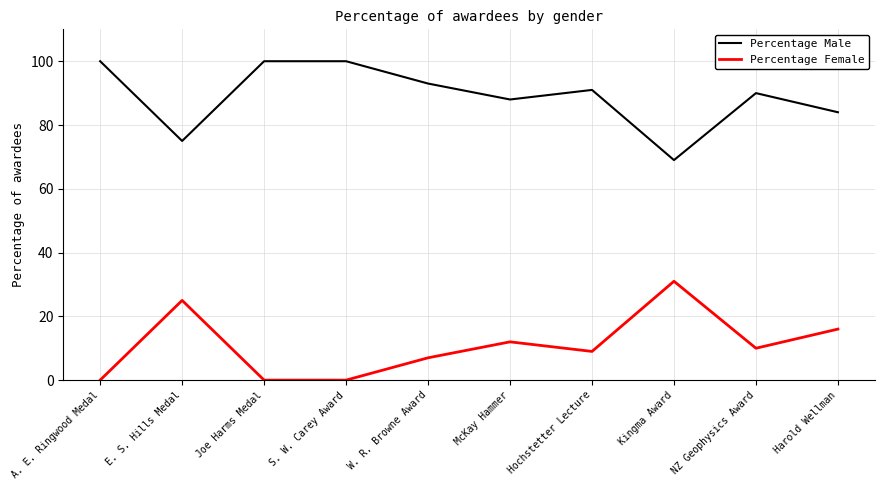

Reading left to right, list all the values displayed in this chart.

Percentage Male: 100	75	100	100	93	88	91	69	90	84
Percentage Female: 0	25	0	0	7	12	9	31	10	16